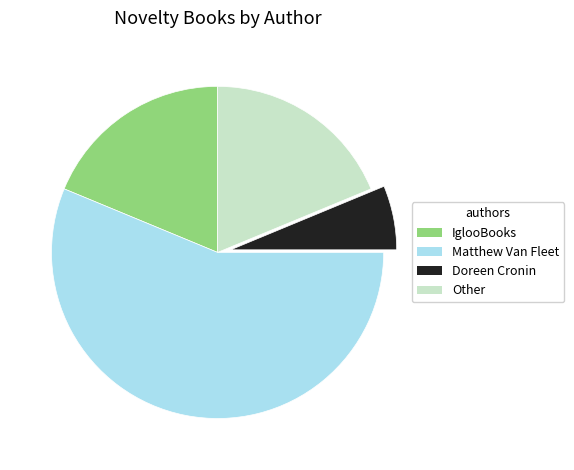

Combined, do Doreen Cronin and IglooBooks account for over 50%?

No